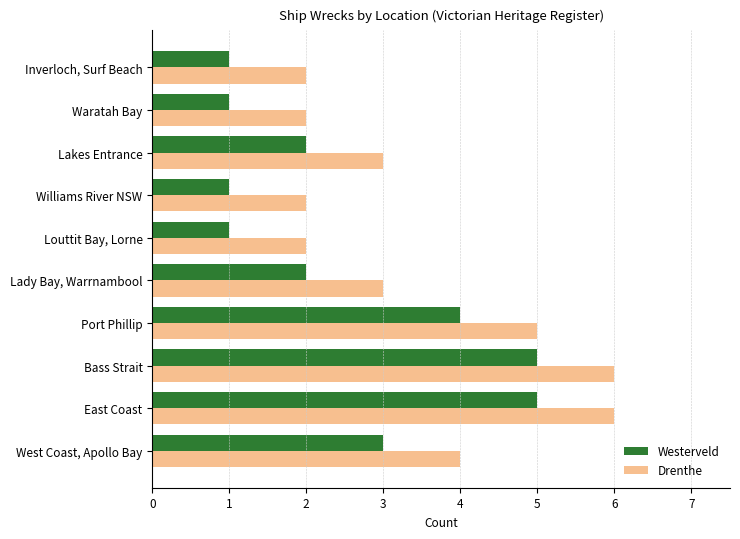

Is the value of Westerveld at Louttit Bay, Lorne greater than the value of Drenthe at Inverloch, Surf Beach?

No